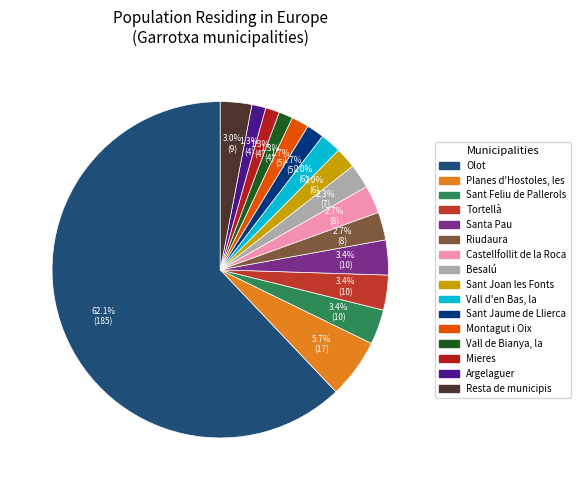

How many segments does this pie chart have?

16